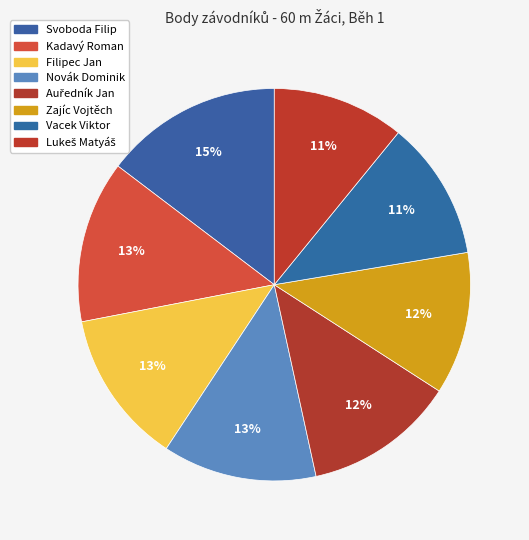

Combined, what portion of the pie is Novák Dominik and Lukeš Matyáš?

23.6%